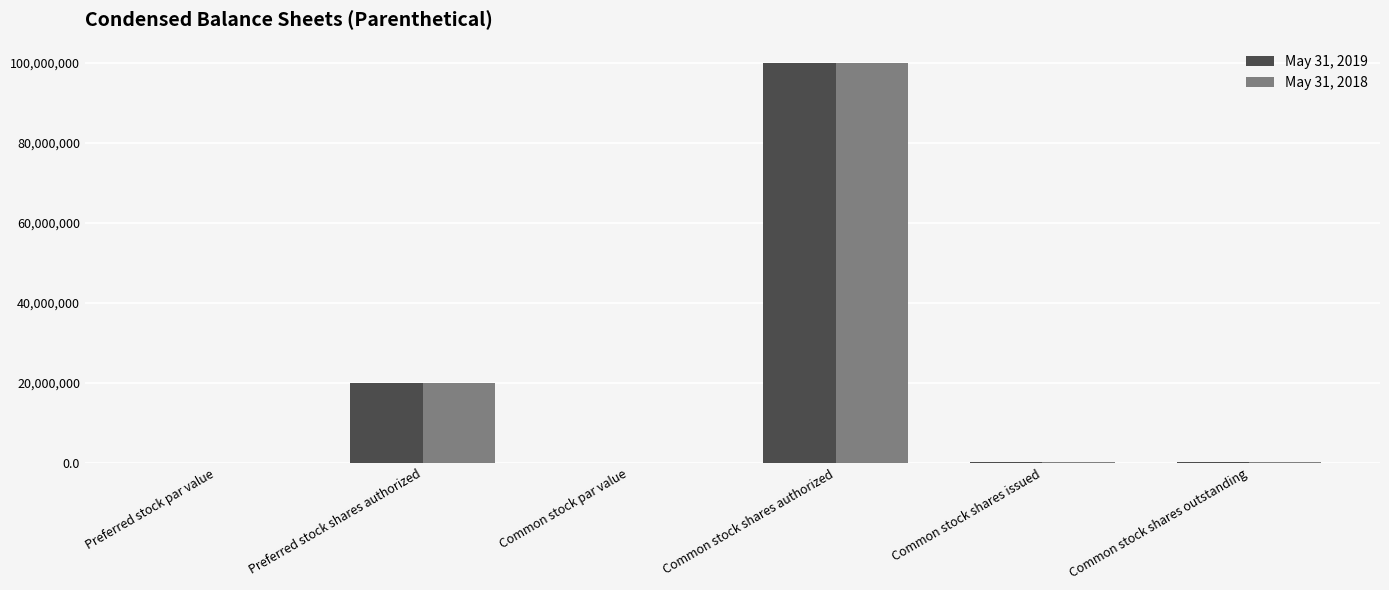

At which category is the sum across all series the highest?

Common stock shares authorized